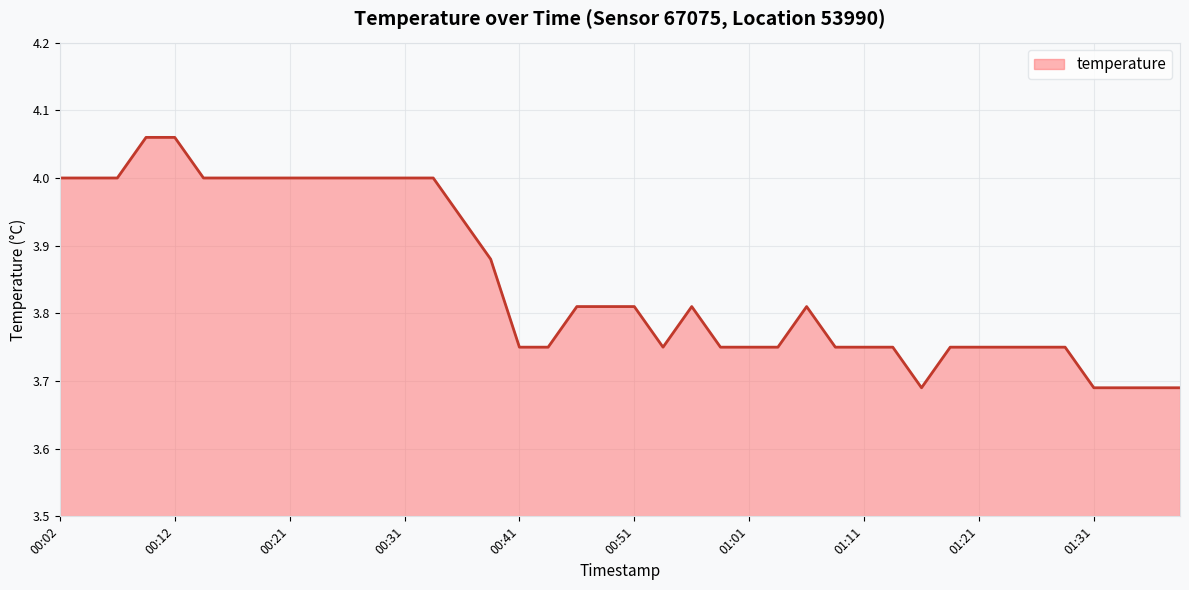

What is the difference between the maximum and minimum values?

0.4